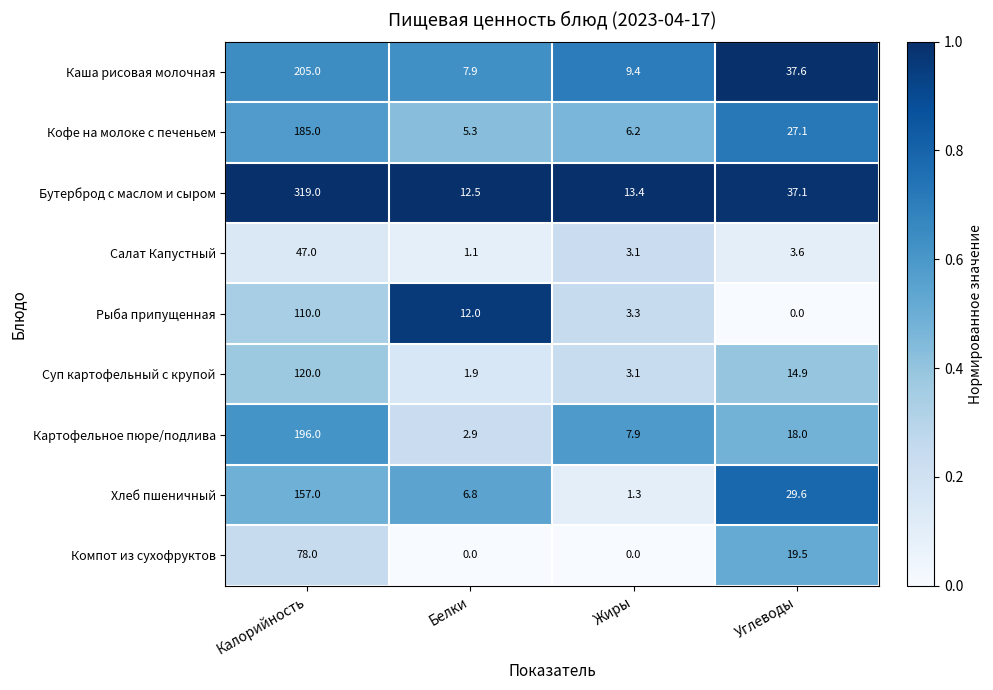

What is the maximum value shown in the chart?

319.0